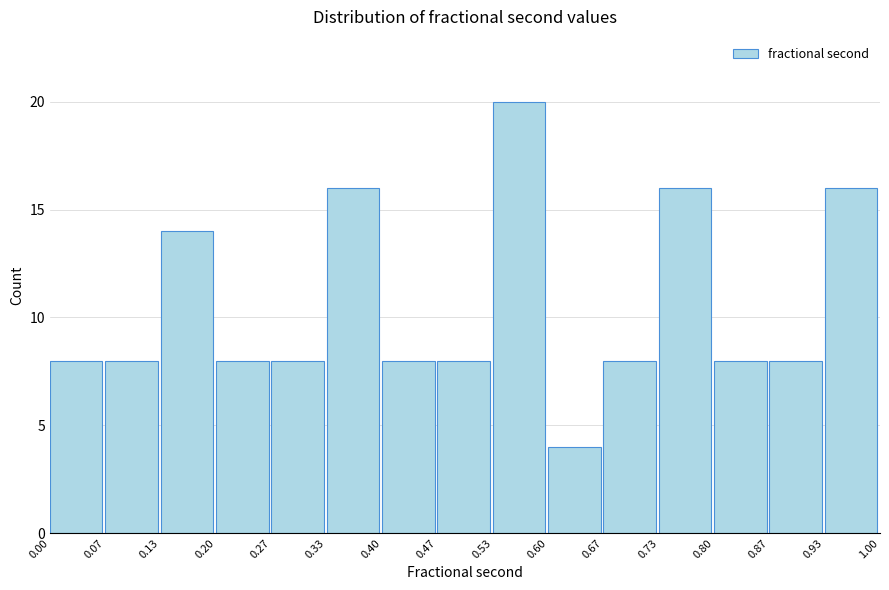

Reading left to right, list every bar in this chart as the range it spans on the x-axis followed by its height. The values are not printed on the chart, so give them approximately, as read against the axis.

0.00 to 0.07: 8
0.07 to 0.13: 8
0.13 to 0.20: 14
0.20 to 0.27: 8
0.27 to 0.33: 8
0.33 to 0.40: 16
0.40 to 0.47: 8
0.47 to 0.53: 8
0.53 to 0.60: 20
0.60 to 0.67: 4
0.67 to 0.73: 8
0.73 to 0.80: 16
0.80 to 0.87: 8
0.87 to 0.93: 8
0.93 to 1.00: 16